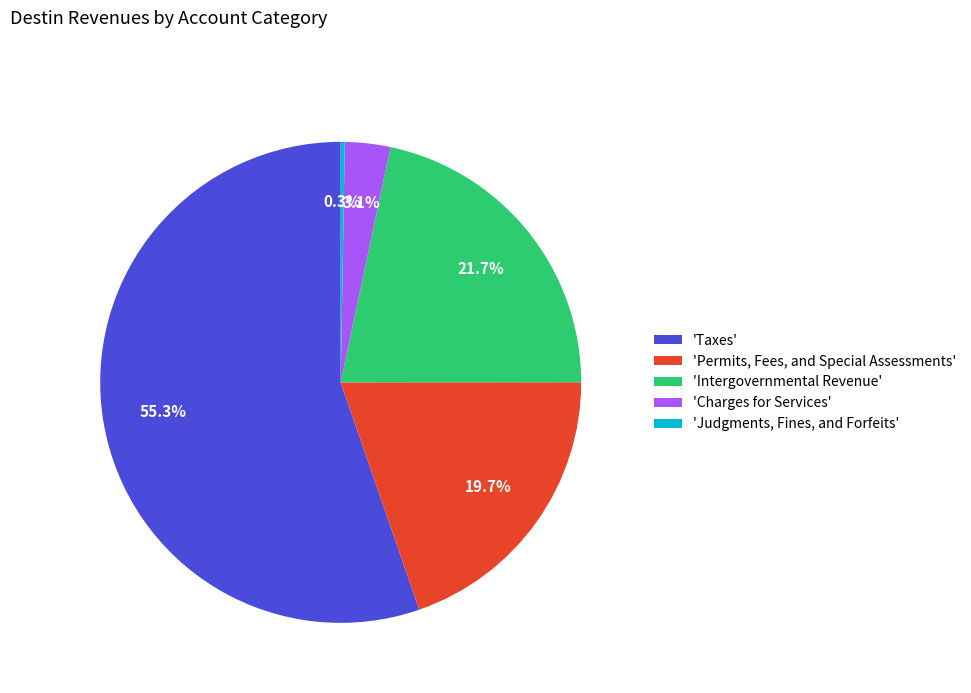

What percentage is NOT represented by 'Intergovernmental Revenue'?

78.3%